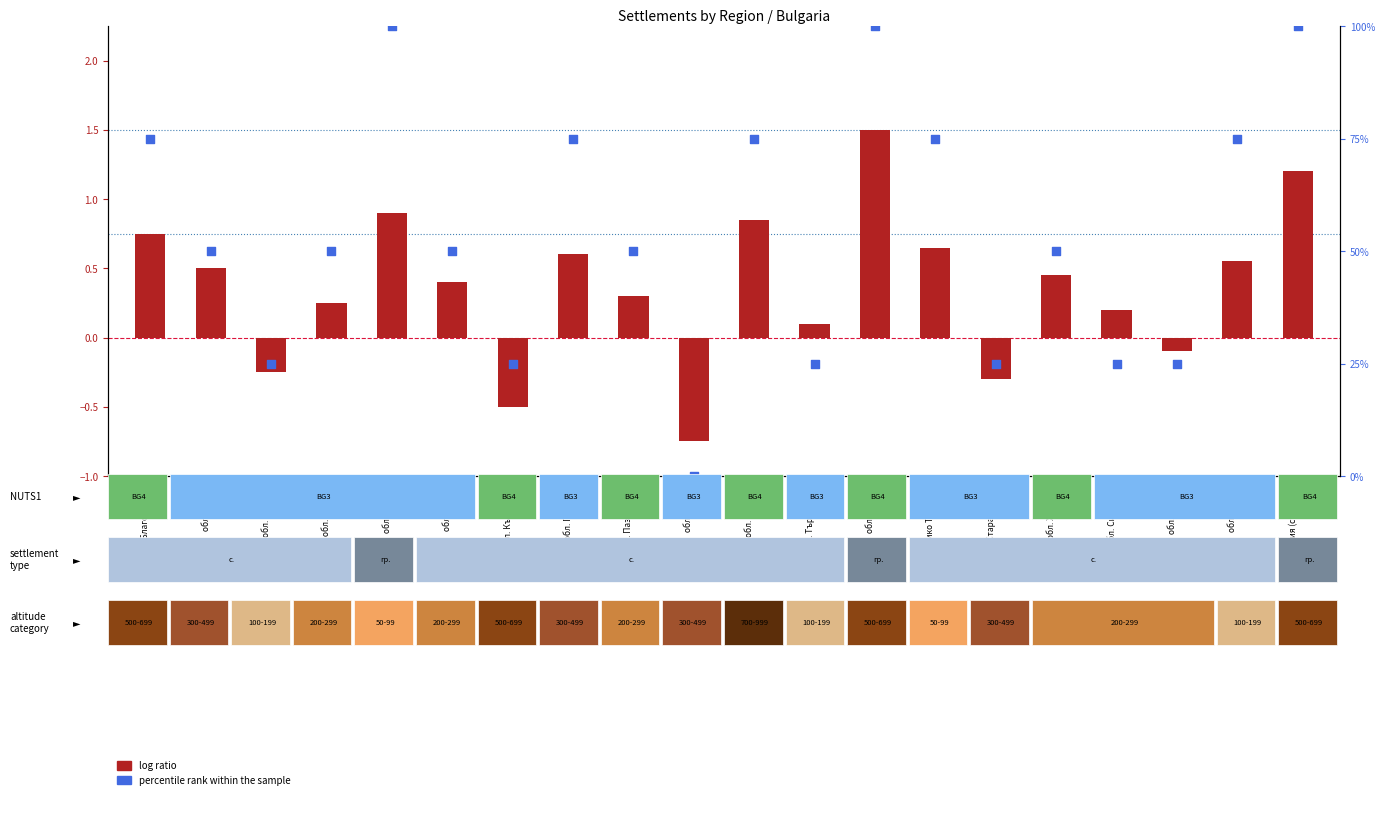

Which series contains the lowest Y value?

log ratio